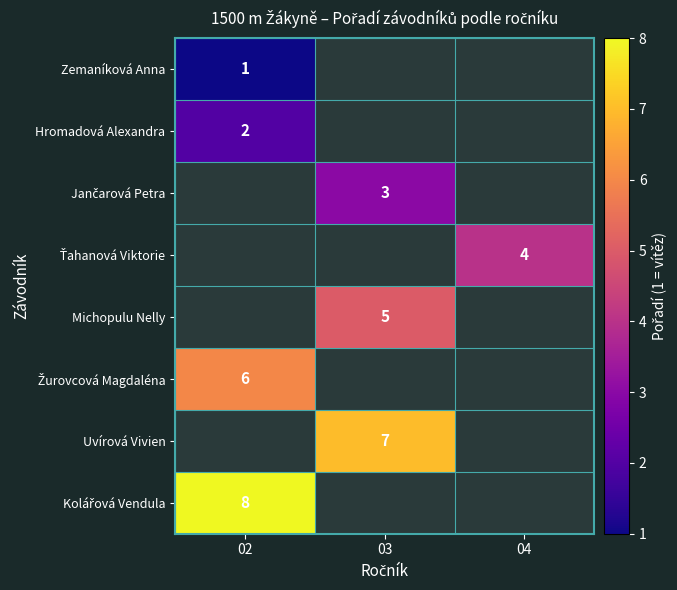

The value of Zemaníková Anna at 02 is 0. True or false?

False